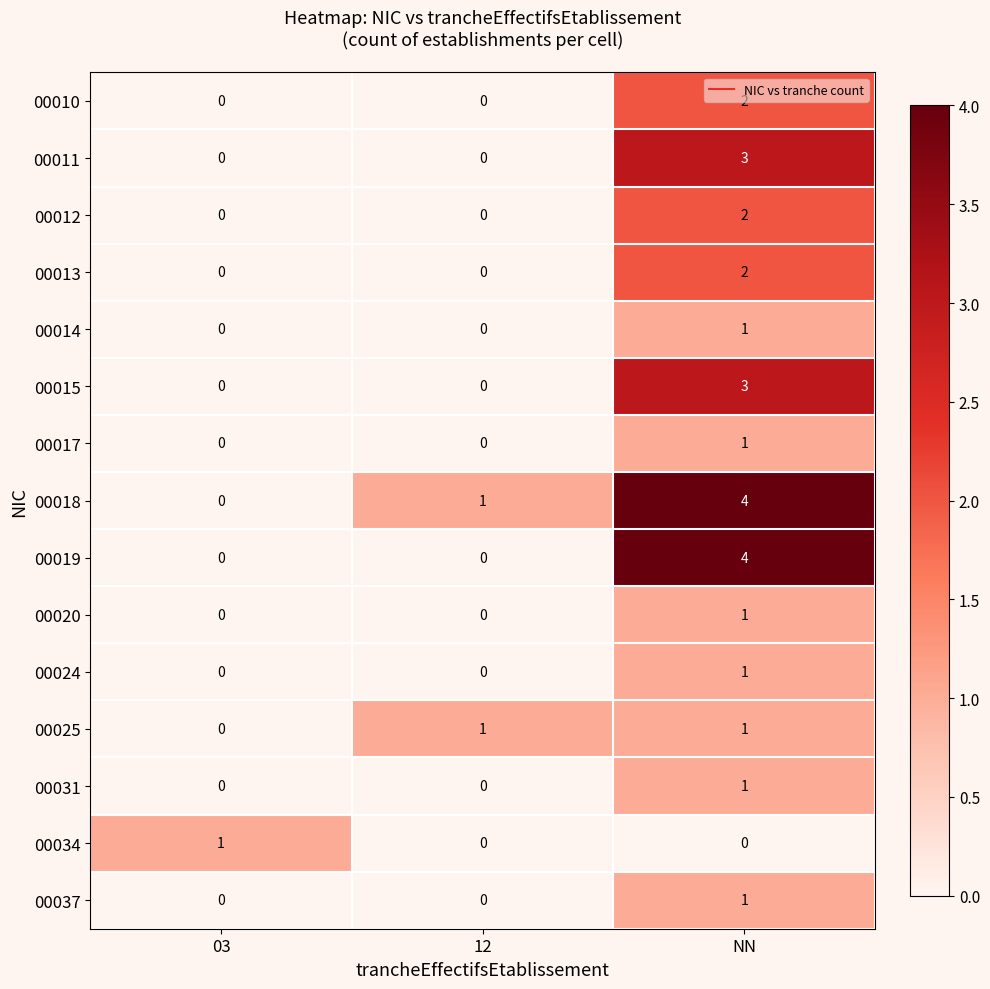

Which series has the largest total across all categories?

00018